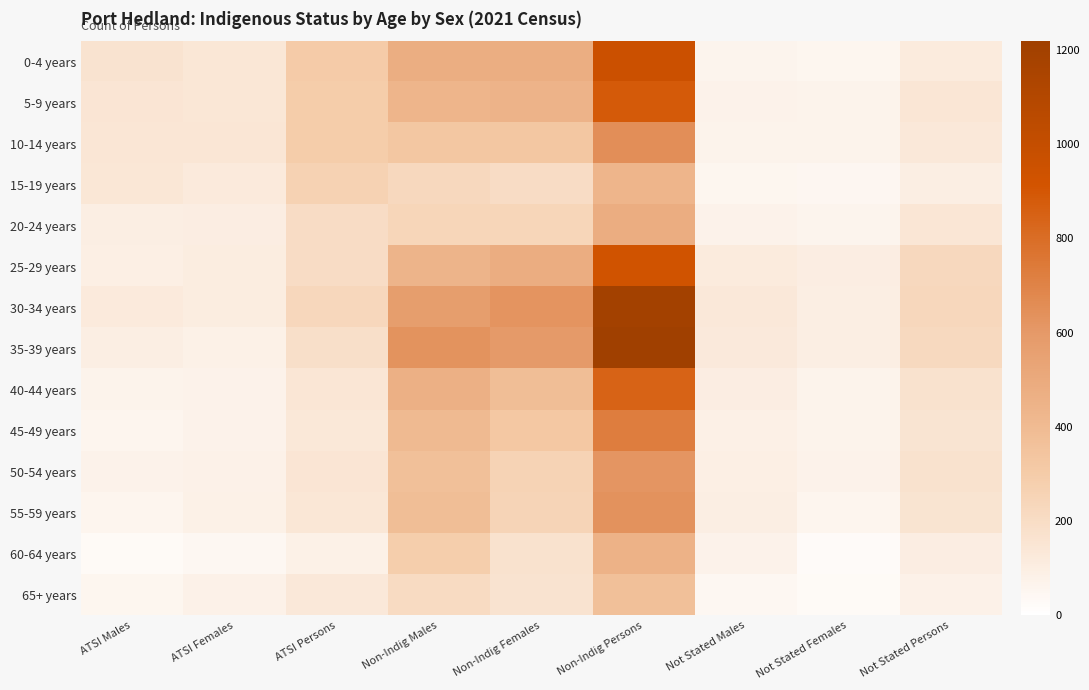

What is the total value across all series at Non-Indig Males?

5473